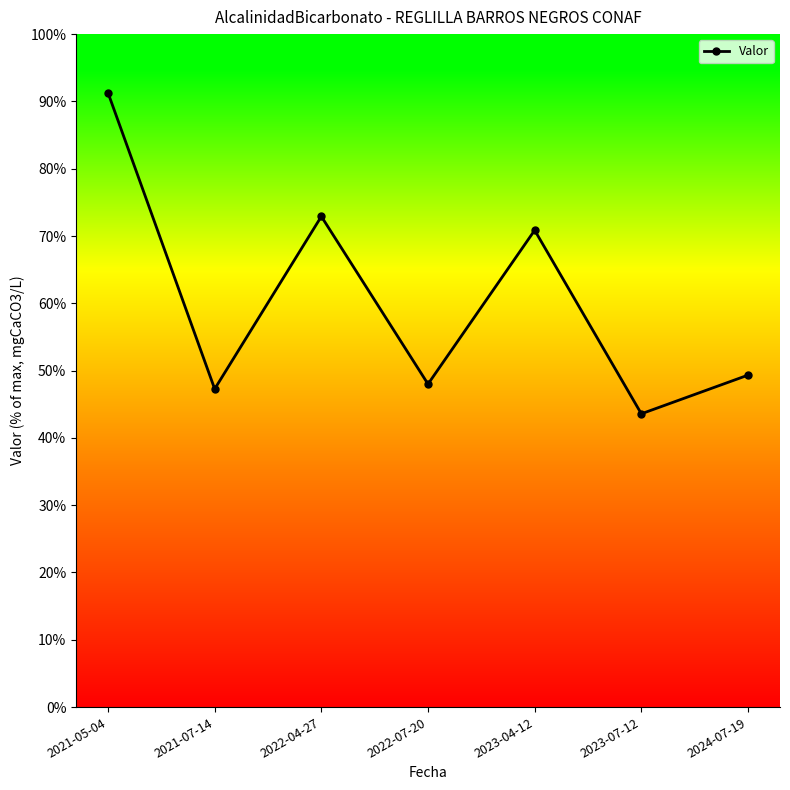

Is this an area chart (filled region under the line)?

No